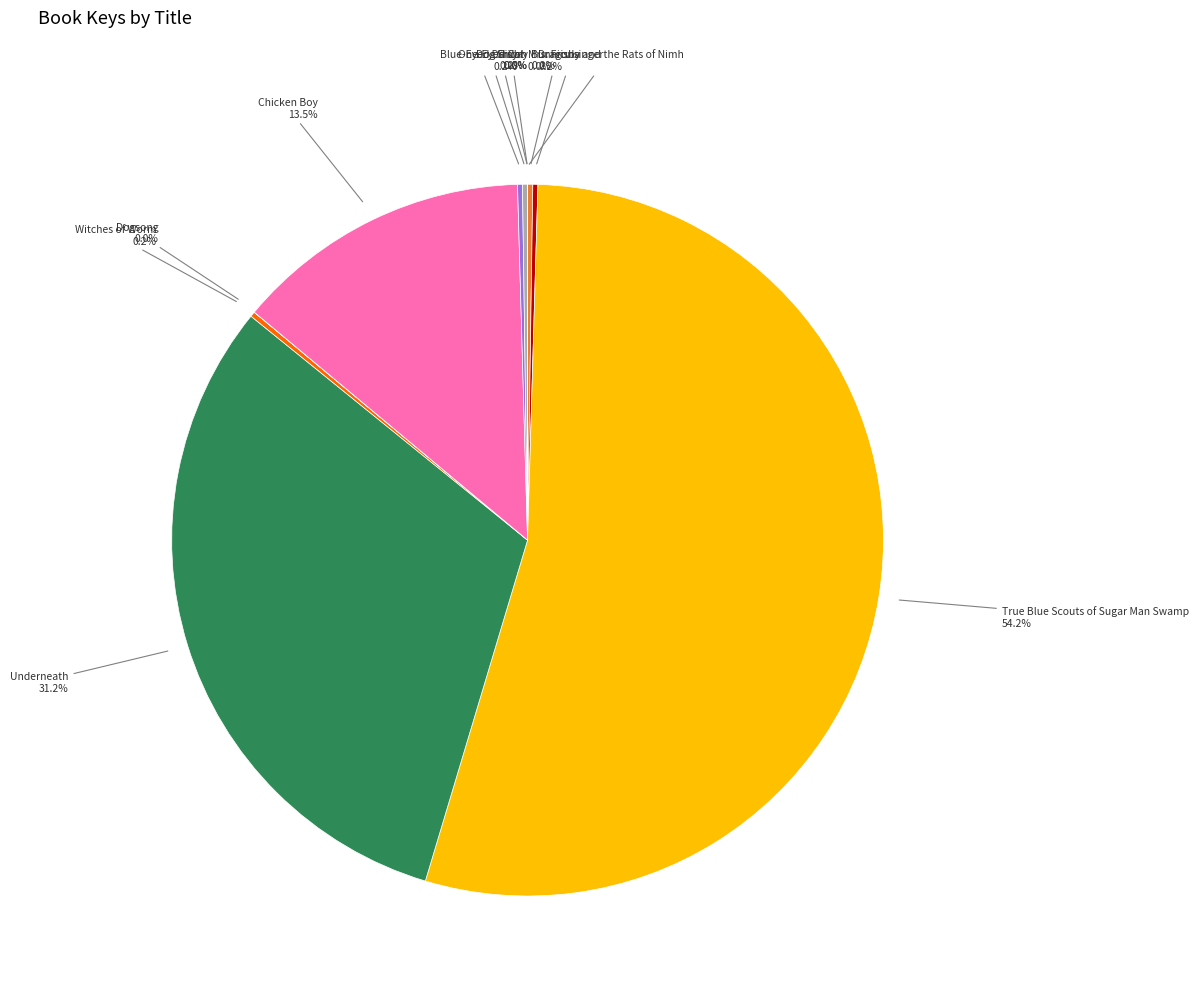

Is there any slice that represents more than half of the pie?

Yes